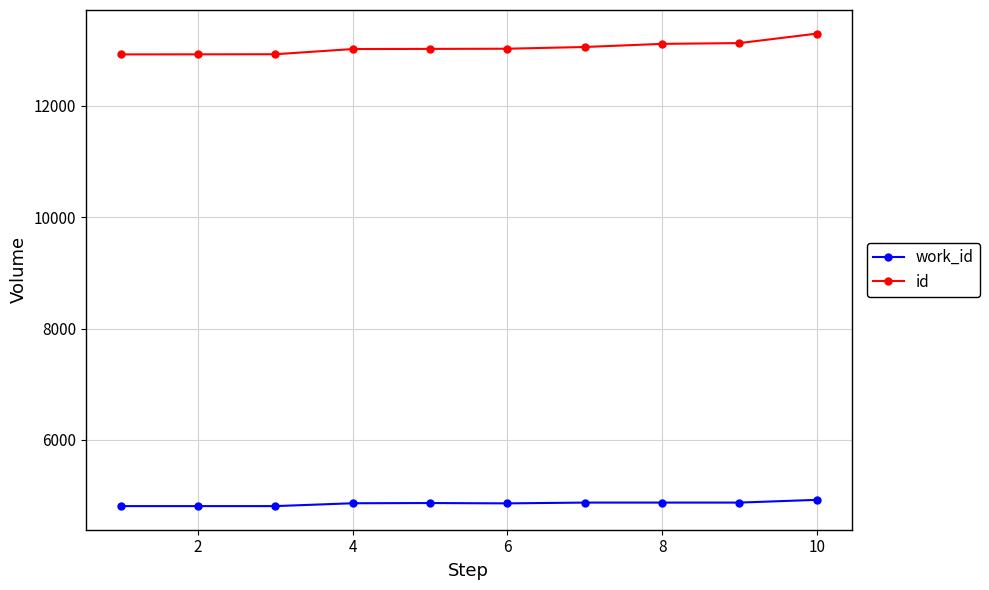

Rank the series by their maximum value, from lowest to highest.

work_id, id